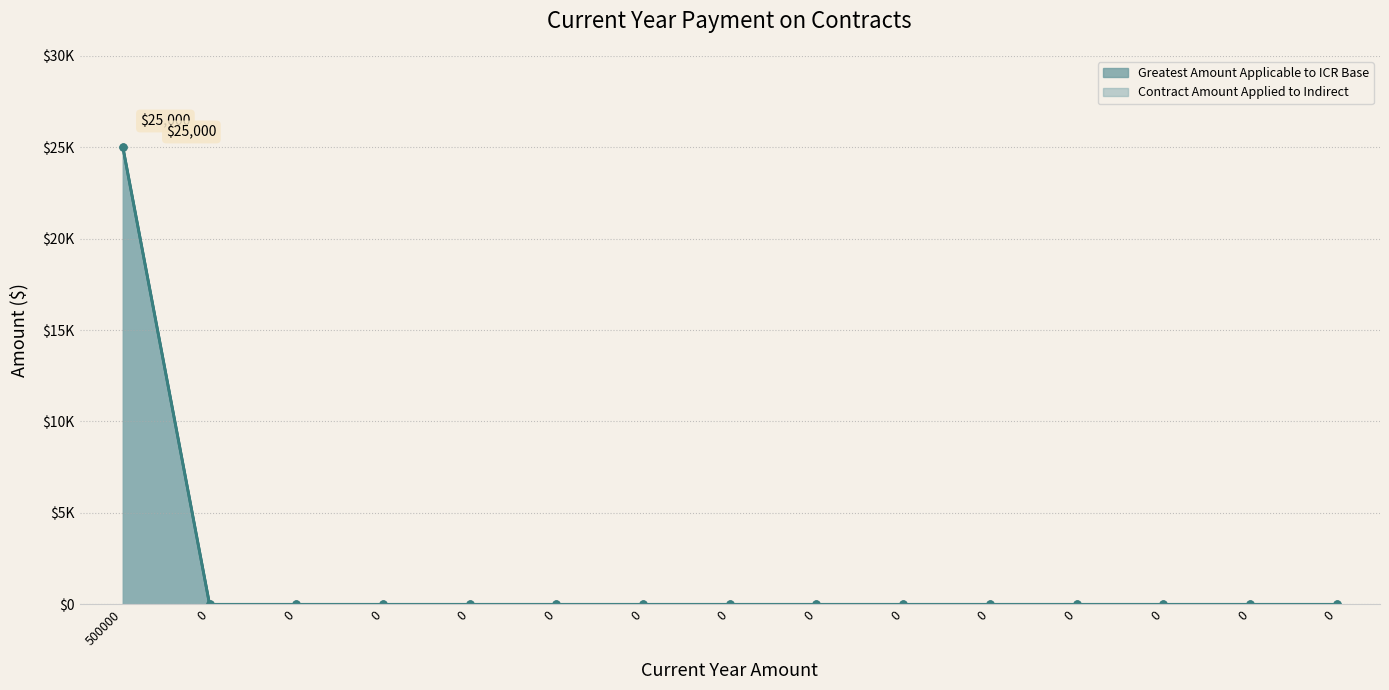

Rank the series by their maximum value, from highest to lowest.

Greatest Amount Applicable to ICR Base, Contract Amount Applied to the Indirect